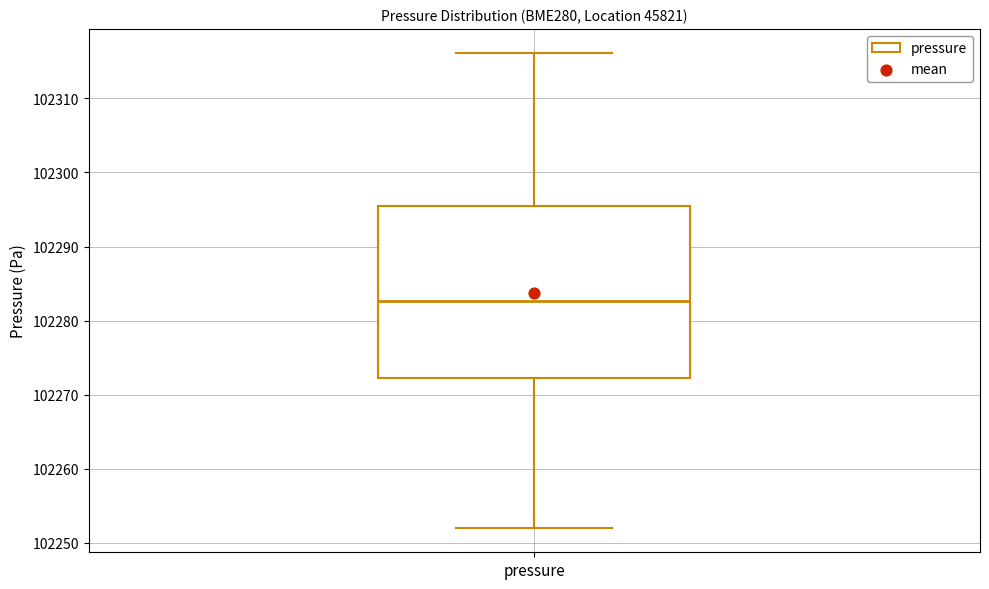

Read this box plot against the y-axis: the position of the median line, the range covered by the box, and the ends of both whiskers. The values are not printed on the chart, so give them approximately, as read against the axis.

median 102283, box 102272 to 102295, whiskers 102252 to 102316